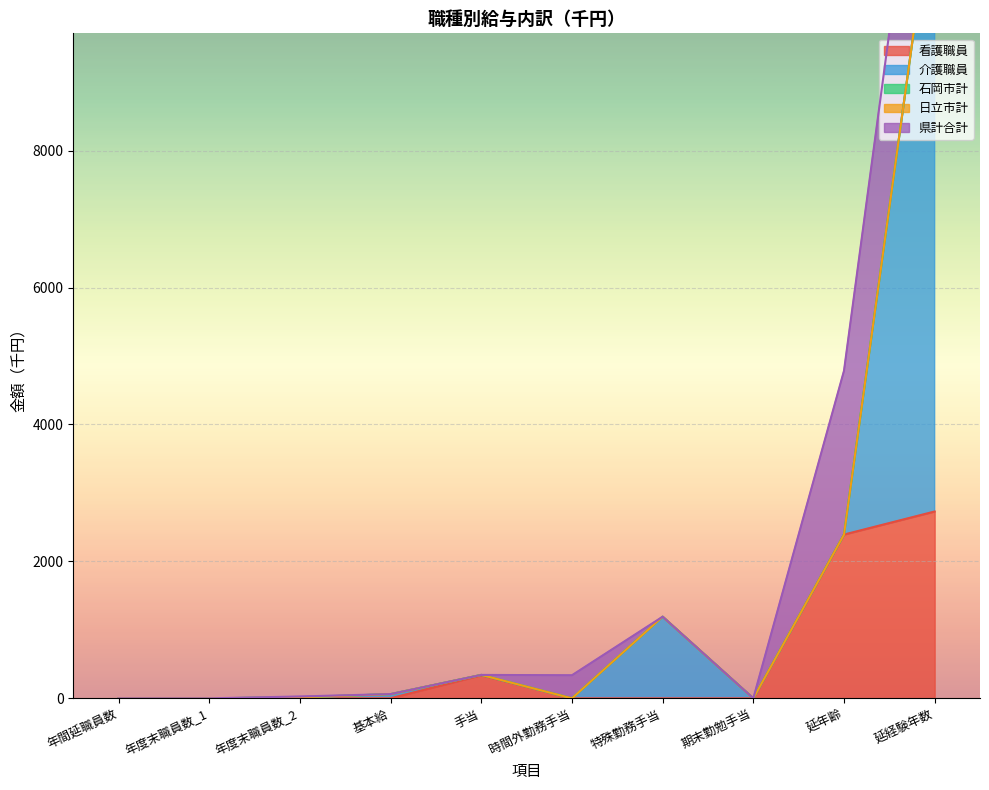

What position from the left is 延経験年数?

10